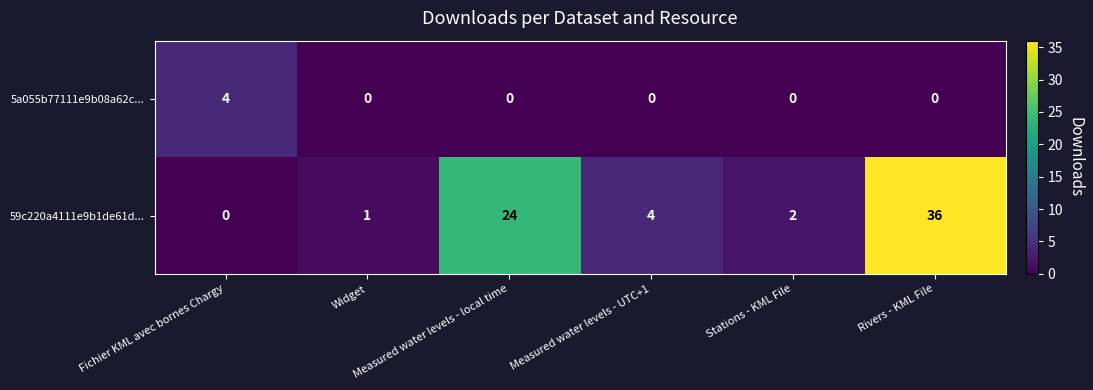

How many data points does each series have?

6